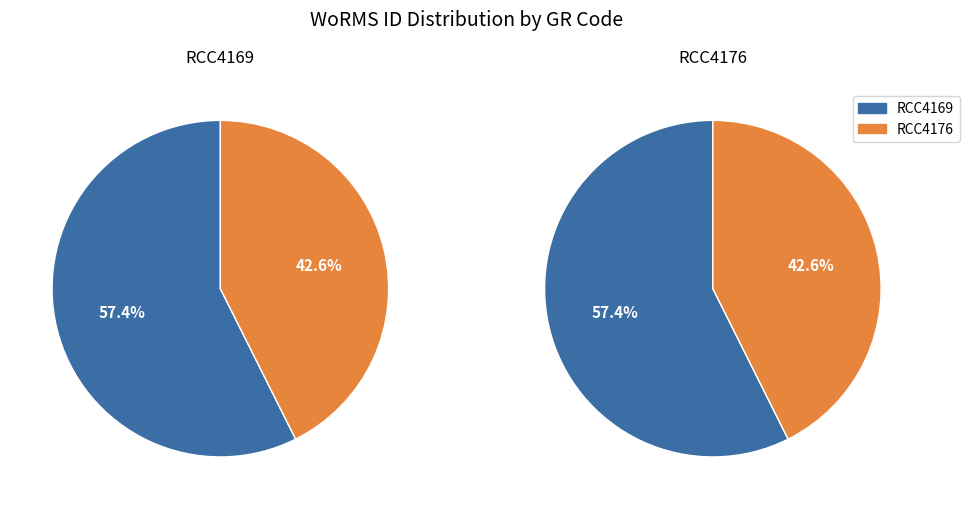

True or false: RCC4176 accounts for 43% of the total.

True